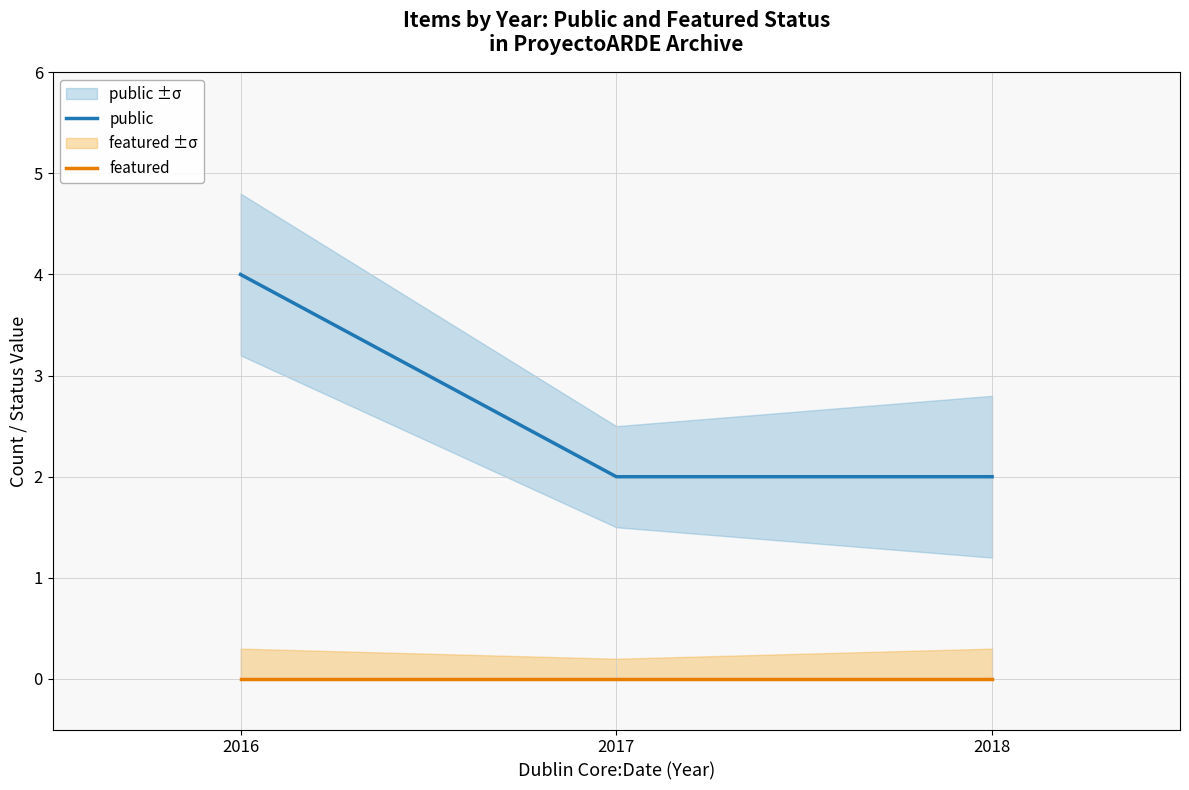

Which series has the widest spread of values?

public